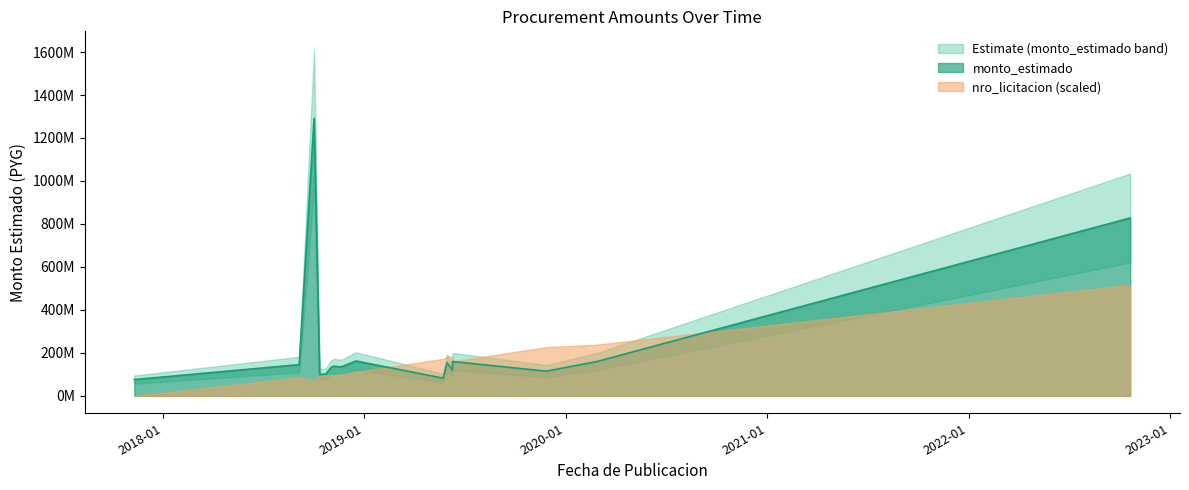

Rank the categories by value from lowest to highest.

2017-11-10, 2019-05-24, 2018-10-12, 2018-10-23, 2019-11-27, 2019-06-10, 2018-11-02, 2018-11-20, 2018-11-07, 2018-09-05, 2019-05-31, 2019-06-10, 2020-02-27, 2018-12-17, 2022-10-21, 2018-10-02